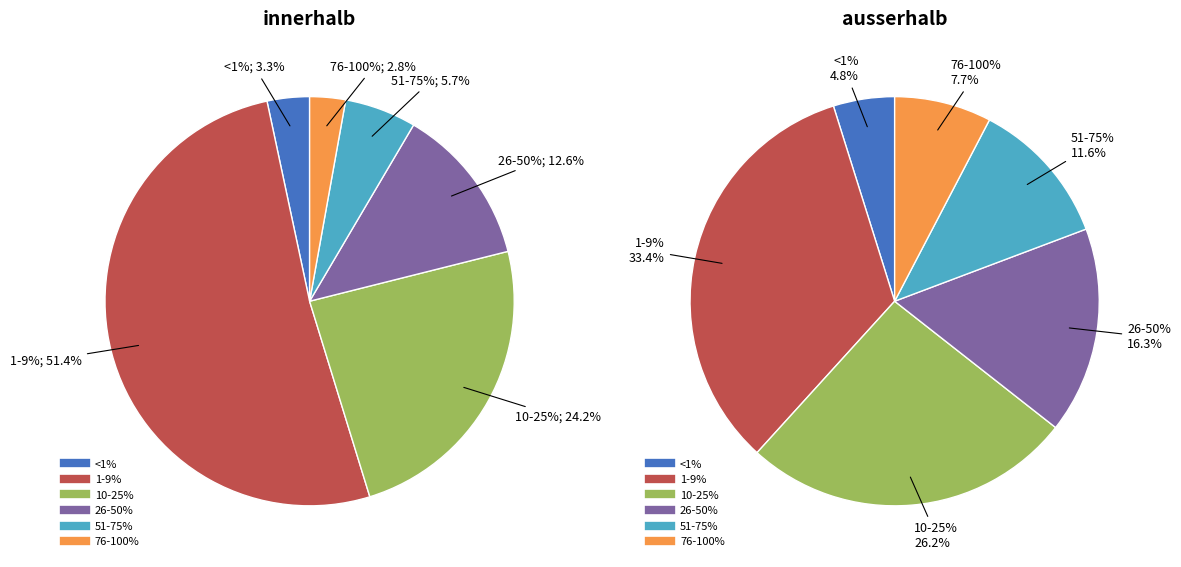

Count the number of slices in the pie.

6